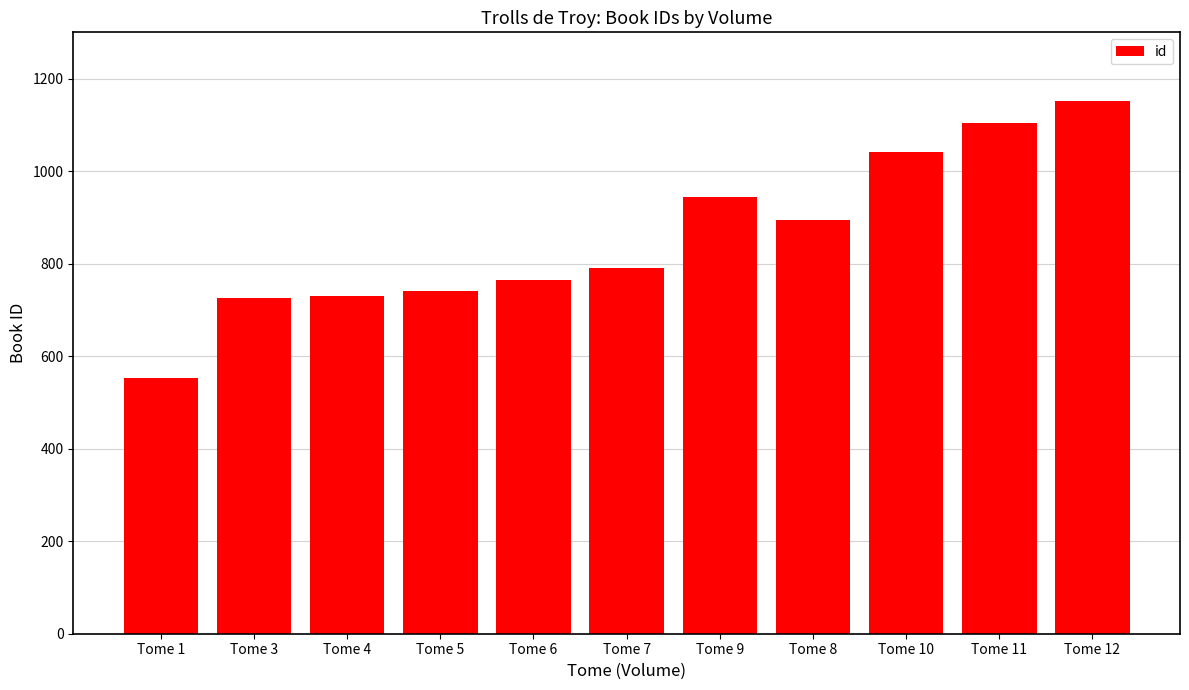

What is the approximate value at Tome 5, to the nearest 50?

750